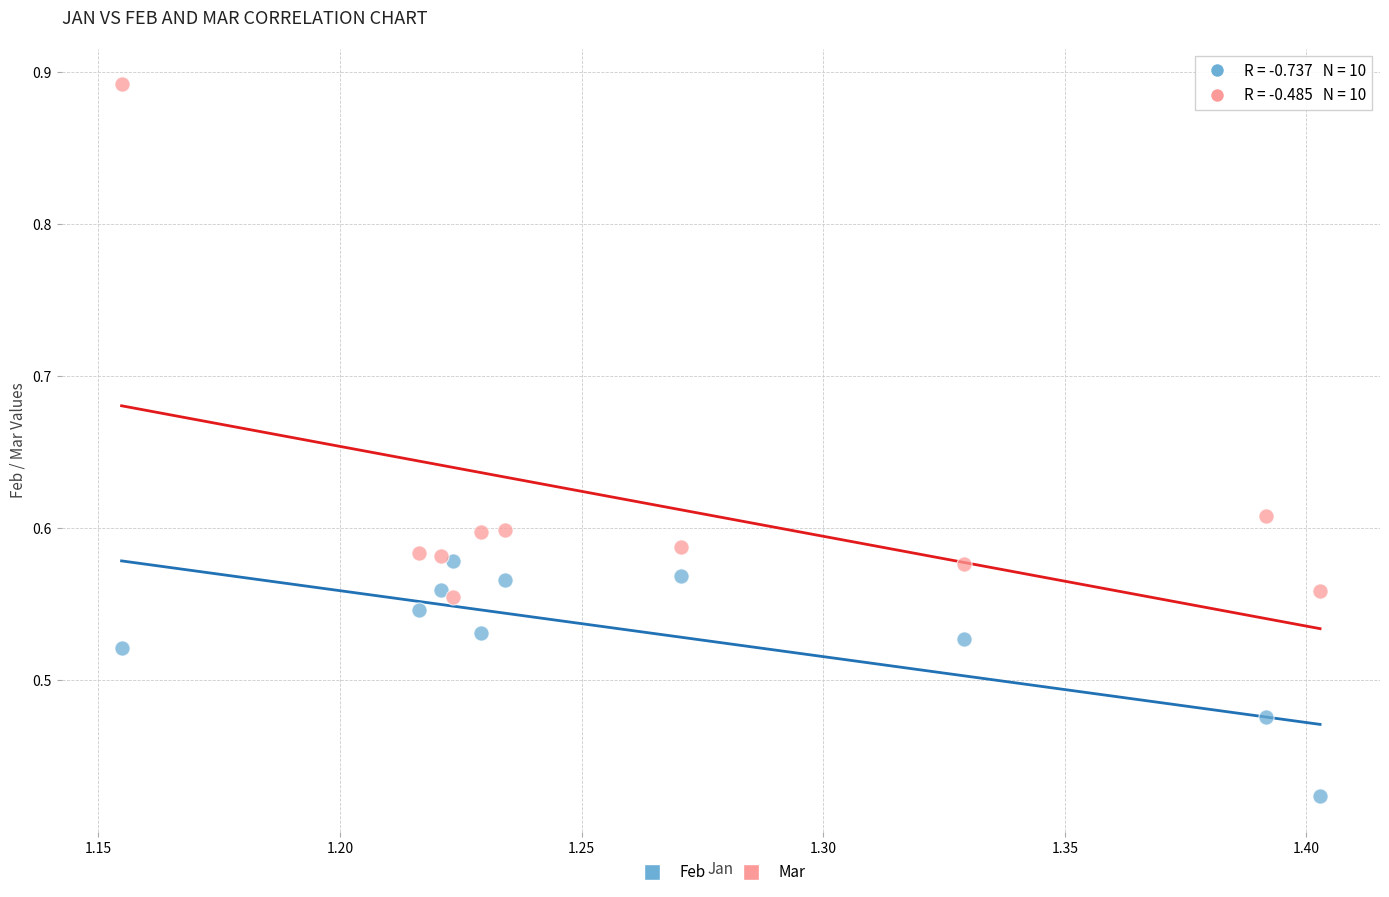

What are all the series names shown in the legend?

Feb, Mar